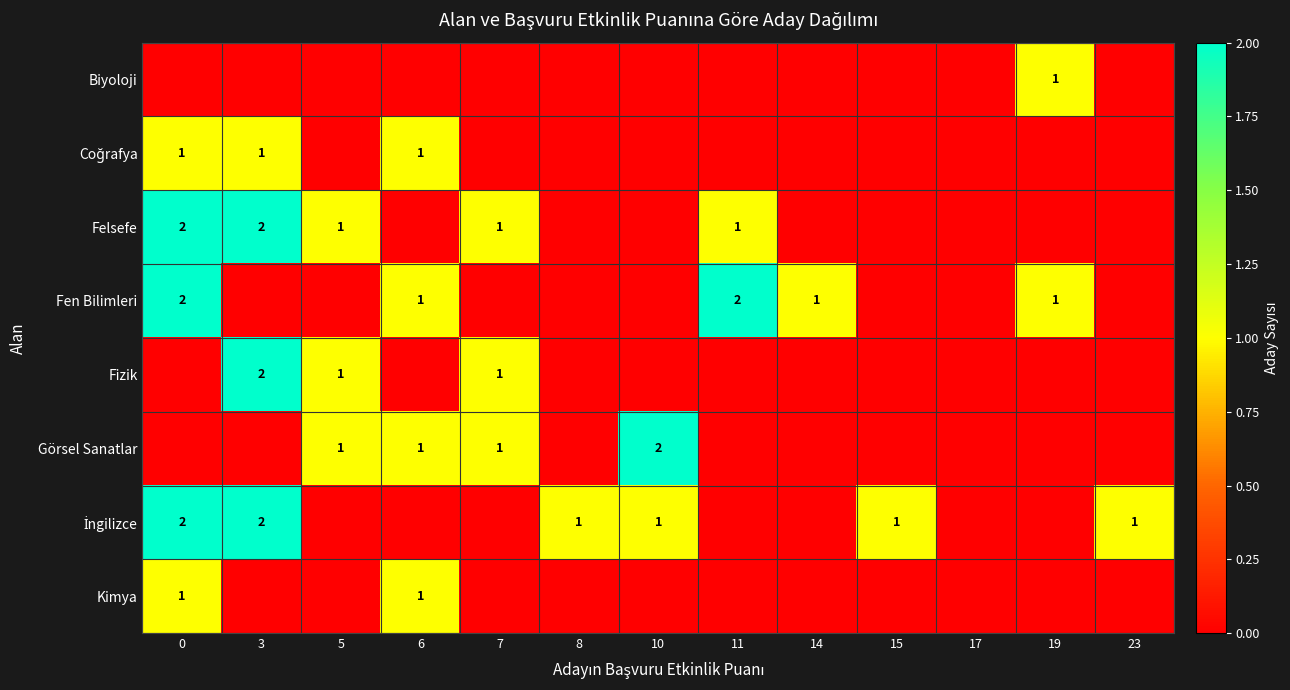

The Fen Bilimleri series shows 1 at 14. True or false?

True